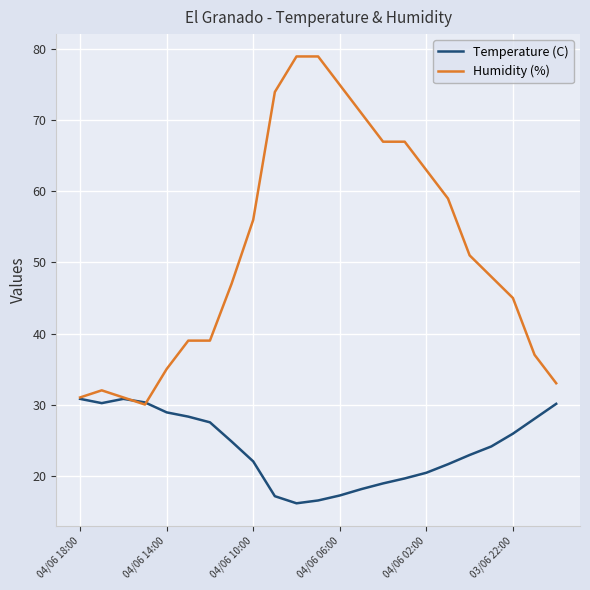

Which series has the widest spread of values?

Humidity (%)